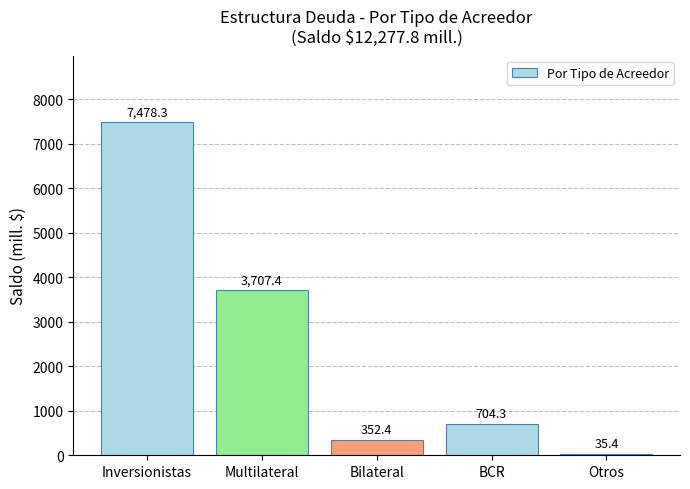

Reading left to right, extract all data points from this chart.

7478.3	3707.4	352.4	704.3	35.4